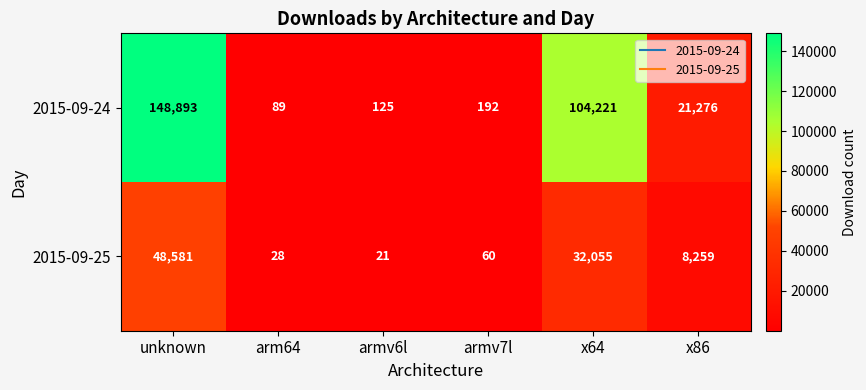

Which series has the largest total across all categories?

2015-09-24